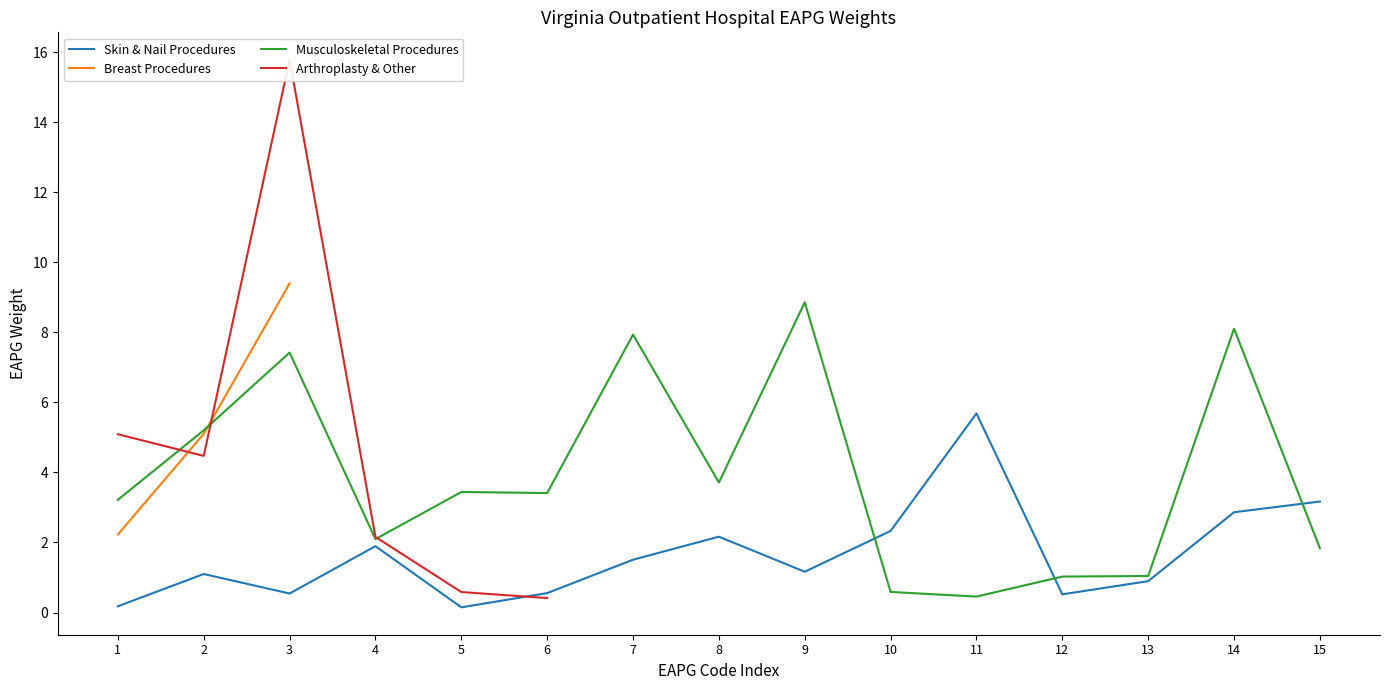

True or false: Musculoskeletal Procedures has more than 0 points higher than both neighbors.

True